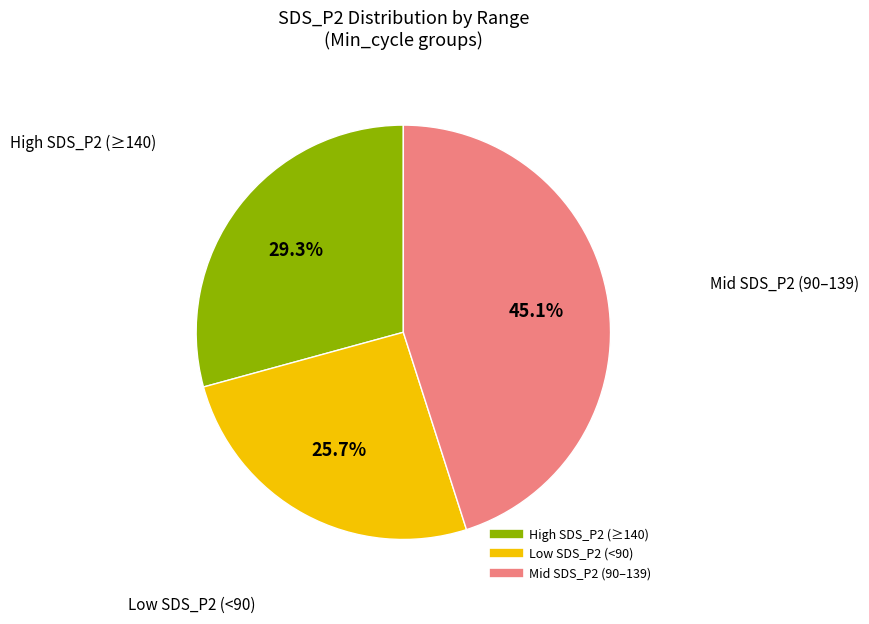

How many segments does this pie chart have?

3